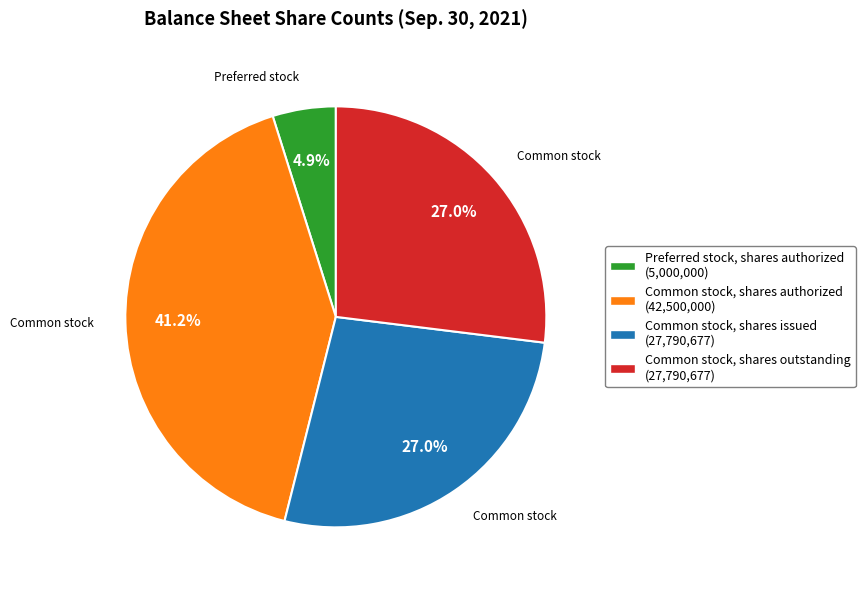

To the nearest percent, what is the combined percentage of Common stock, shares outstanding and Preferred stock, shares authorized?

32%